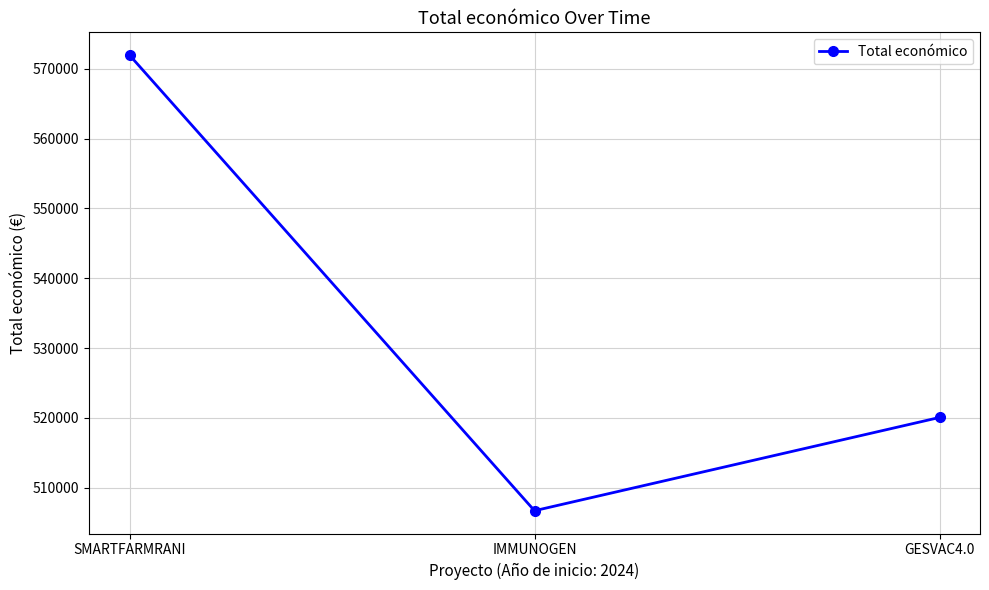

Between SMARTFARMRANI and IMMUNOGEN, which is larger?

SMARTFARMRANI